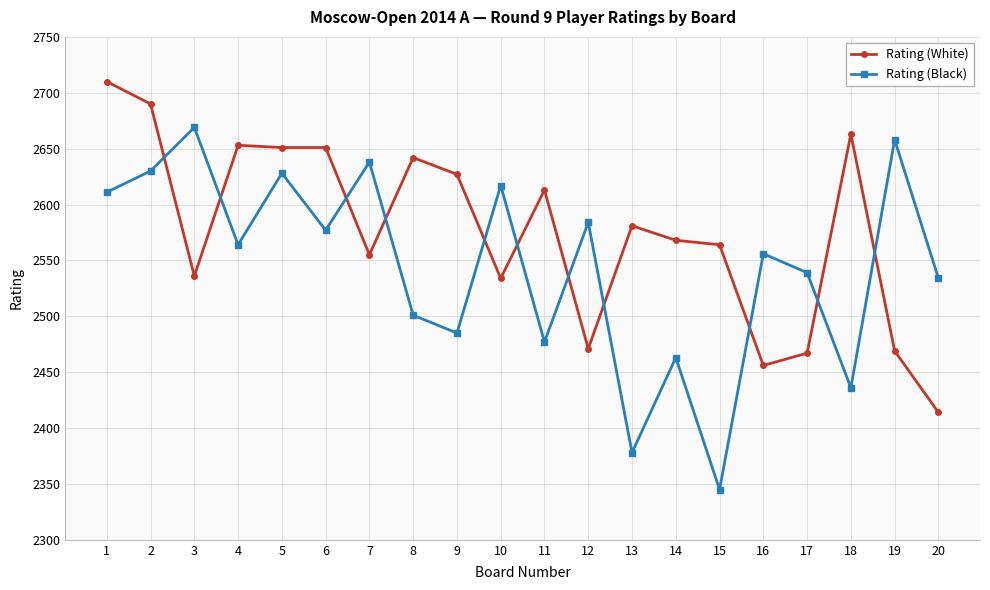

At which category does the chart reach its peak across all series?

1